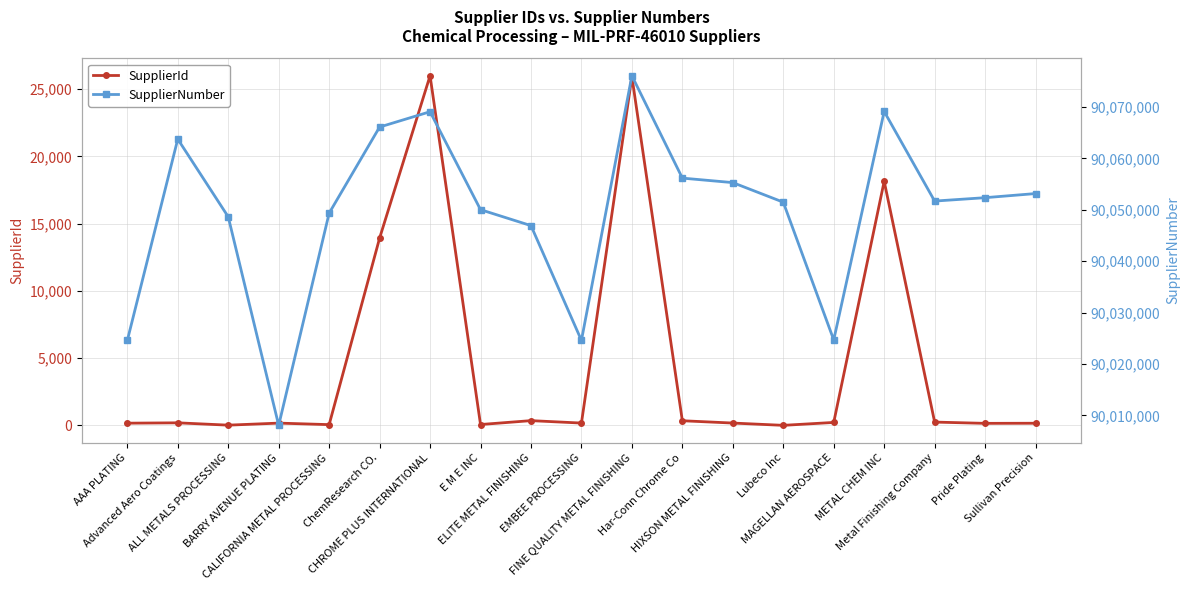

How many values in the SupplierId series exceed 175?

9